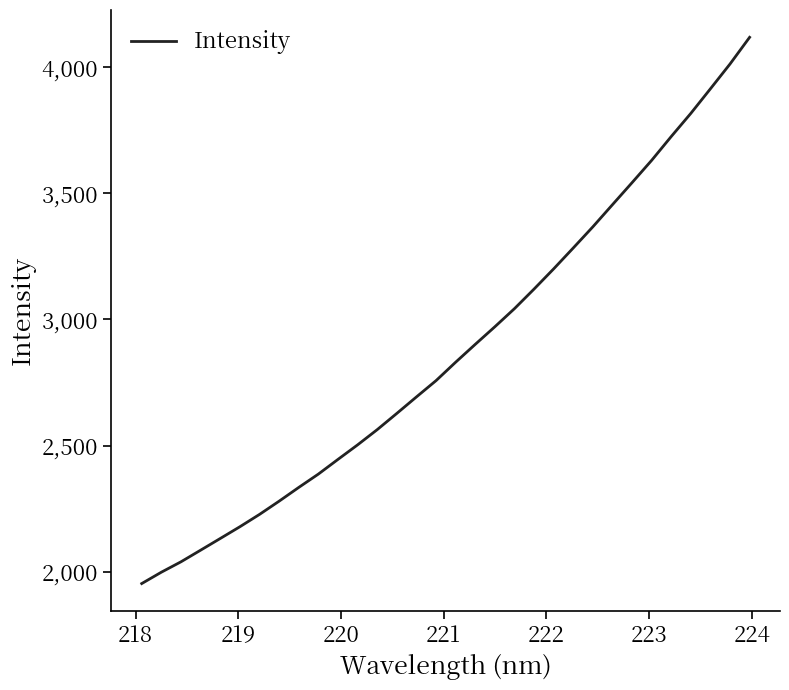

What is the greatest value displayed?

4117.6